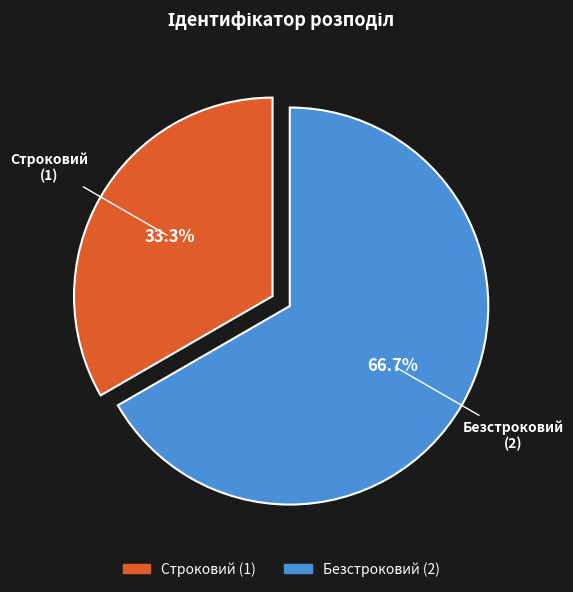

Is it true that Строковий is 28% of the pie?

False